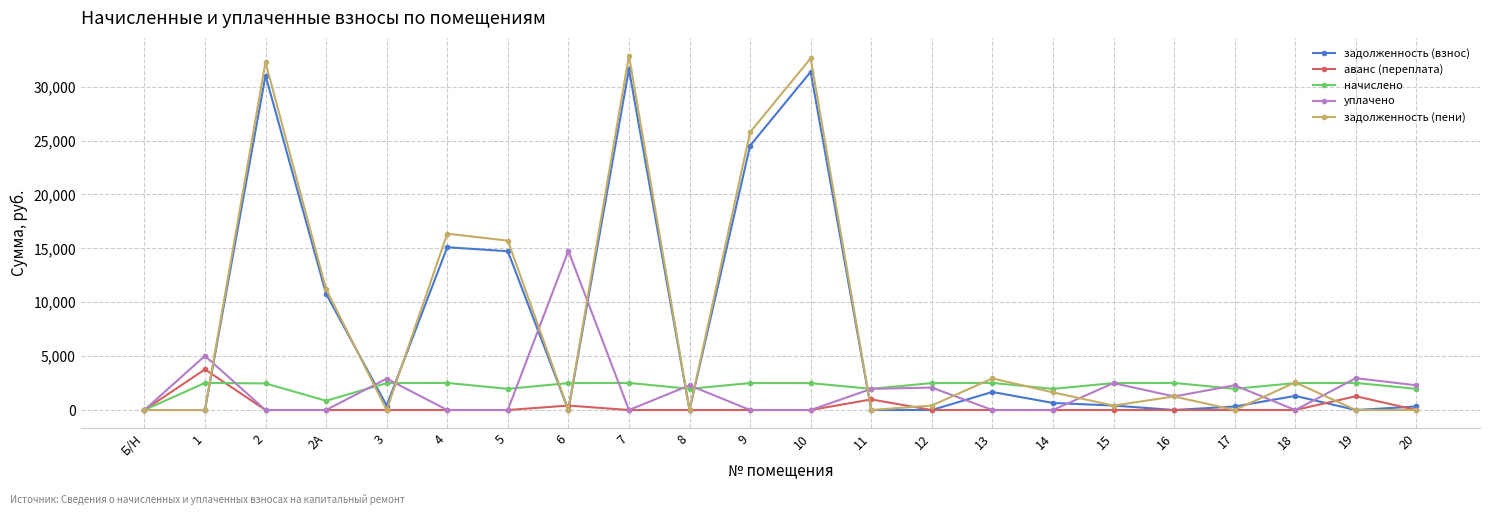

What is the spread (max minus min) of values at 2А?

11217.4